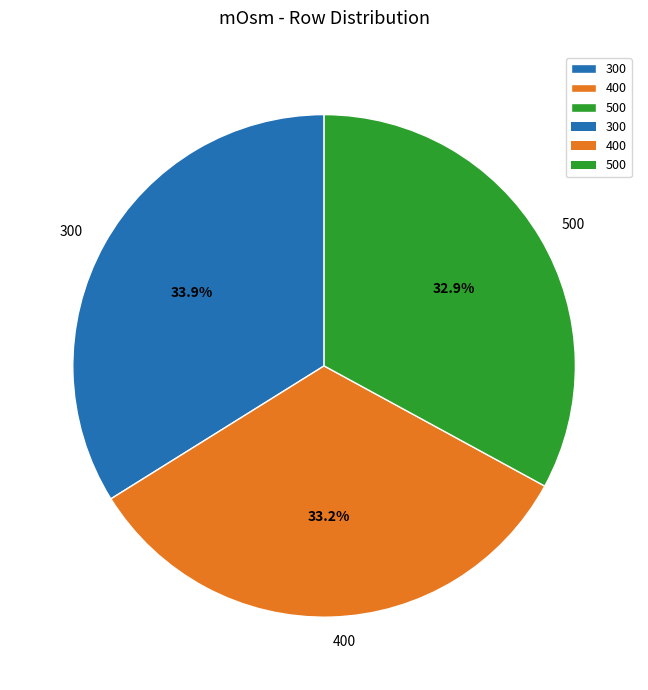

The 500 slice represents 33% of the pie. True or false?

True